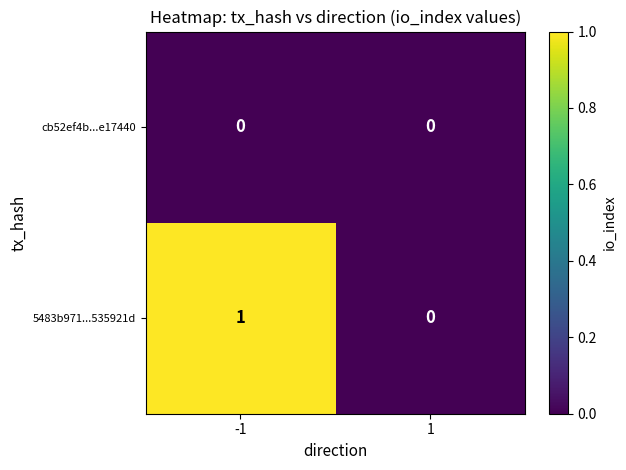

Reading right to left, extract all data points from this chart.

cb52ef4b...e17440: 1=0	-1=0
5483b971...535921d: 1=0	-1=1